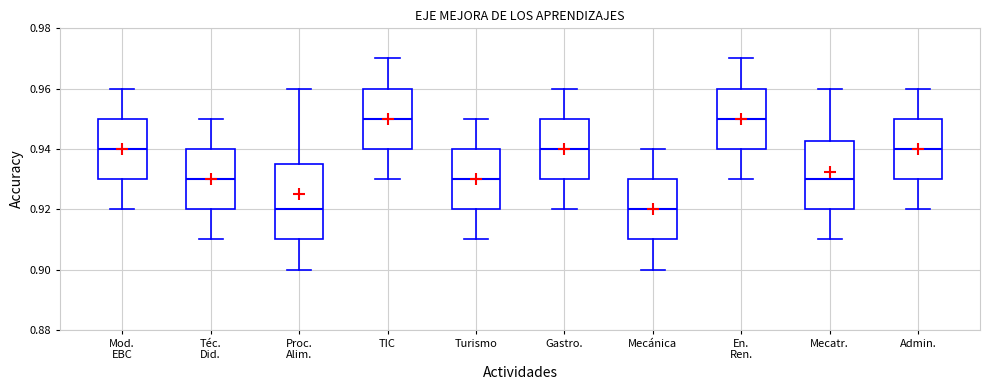

Reading left to right, read every box against the y-axis: the position of its median line, the range the box covers, and the ends of its whiskers. The values are not printed on the chart, so give them approximately, as read against the axis.

Mod. EBC: median 0.940, box 0.930 to 0.950, whiskers 0.920 to 0.960
Téc. Did.: median 0.930, box 0.920 to 0.940, whiskers 0.910 to 0.950
Proc. Alim.: median 0.920, box 0.910 to 0.936, whiskers 0.900 to 0.960
TIC: median 0.950, box 0.940 to 0.960, whiskers 0.930 to 0.970
Turismo: median 0.930, box 0.920 to 0.940, whiskers 0.910 to 0.950
Gastro.: median 0.940, box 0.930 to 0.950, whiskers 0.920 to 0.960
Mecánica: median 0.920, box 0.910 to 0.930, whiskers 0.900 to 0.940
En. Ren.: median 0.950, box 0.940 to 0.960, whiskers 0.930 to 0.970
Mecatr.: median 0.930, box 0.920 to 0.942, whiskers 0.910 to 0.960
Admin.: median 0.940, box 0.930 to 0.950, whiskers 0.920 to 0.960